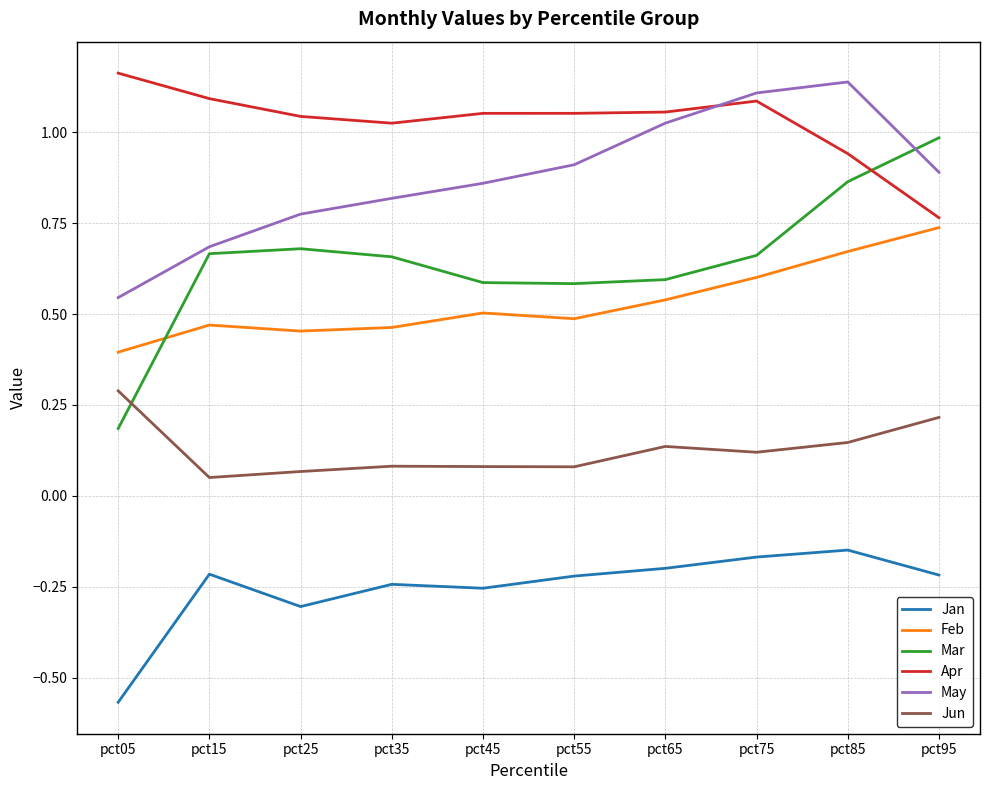

Which series changed the most between pct15 and pct45?

May